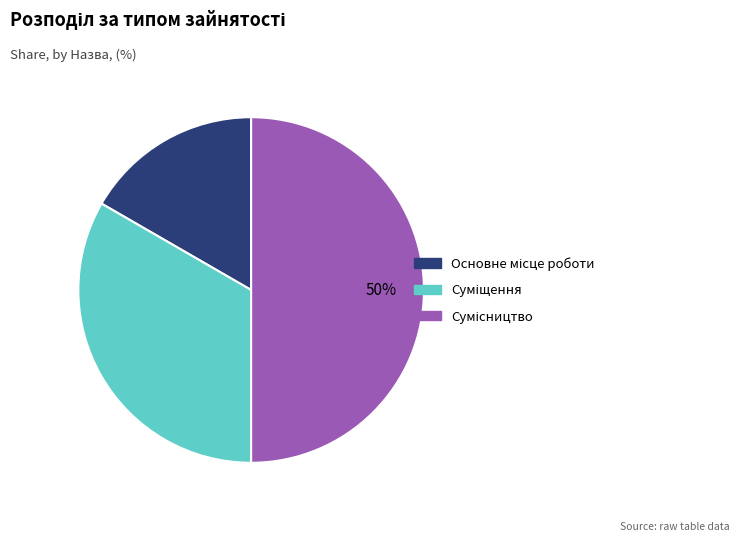

To the nearest percent, what is the difference between the largest and smallest slice percentages?

33%